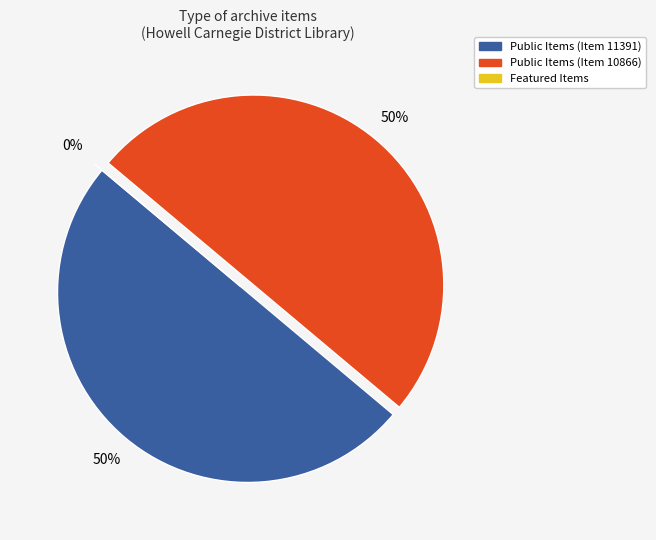

Combined, do Featured Items and Public Items (Item 11391) account for over 50%?

No